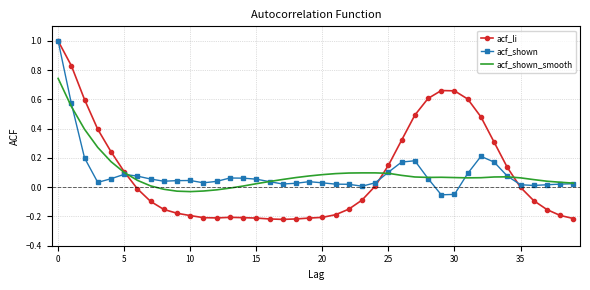

What is the greatest value displayed?

1.0